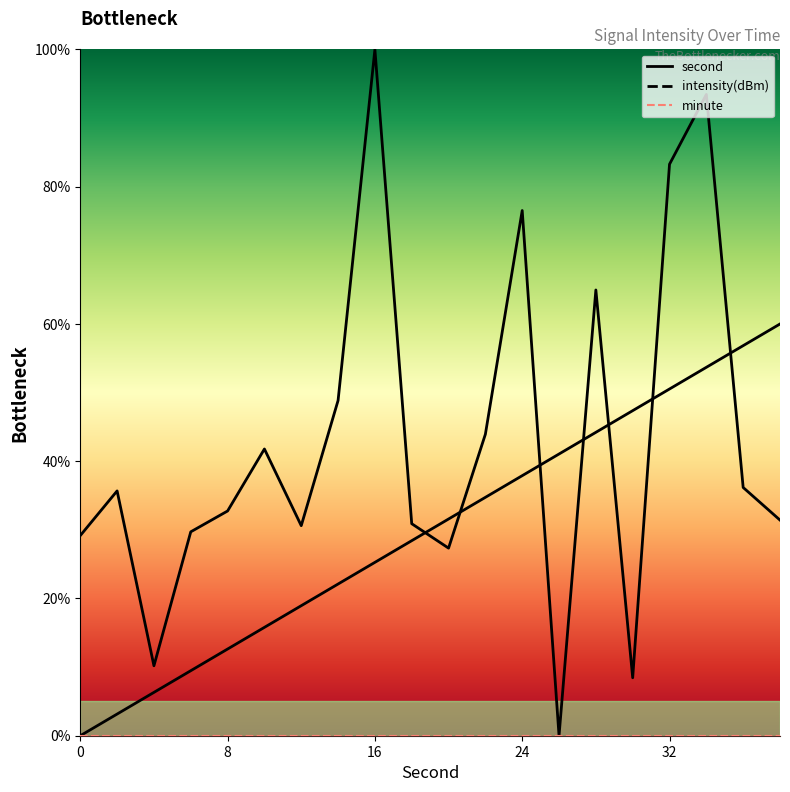

How many distinct data groups are displayed?

2